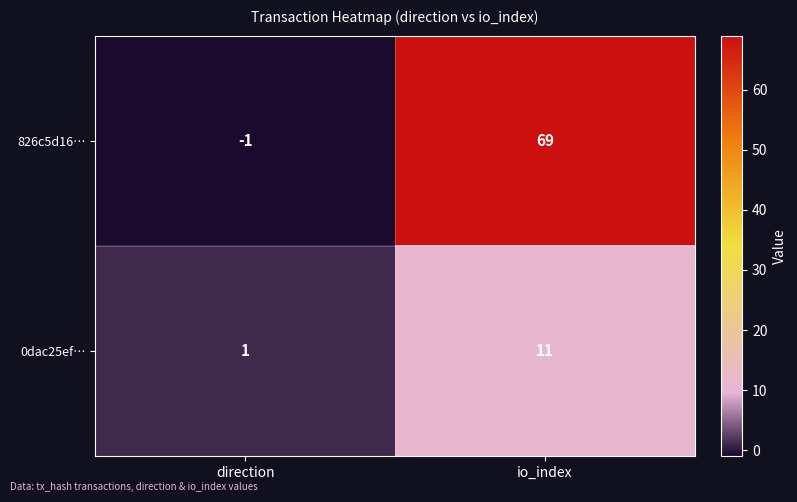

Which series has the largest range (max minus min)?

826c5d16…